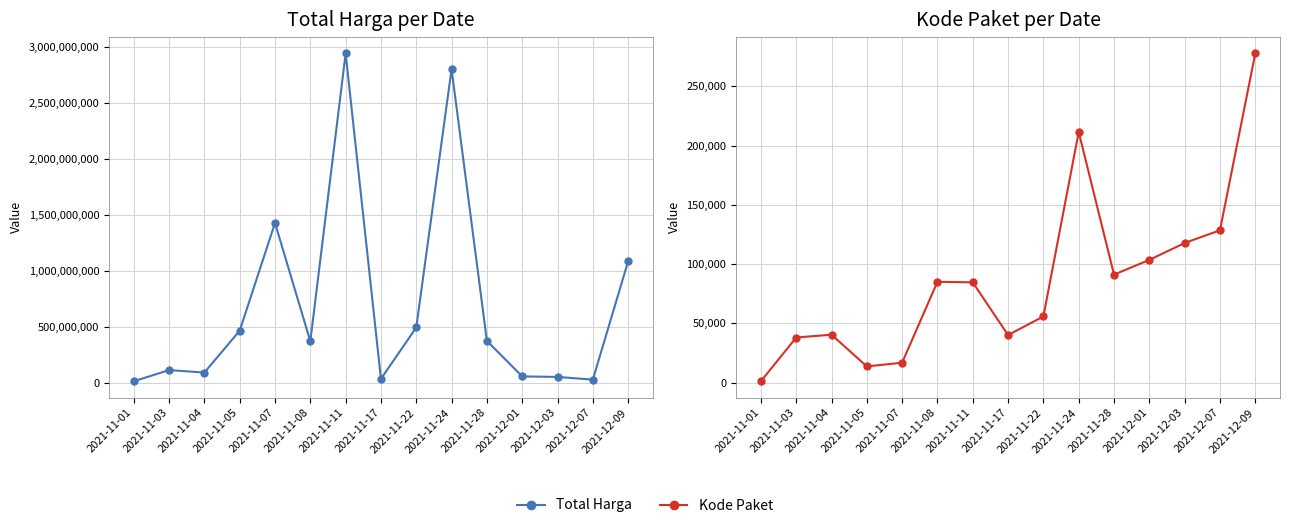

At which category does the chart reach its minimum across all series?

2021-11-01